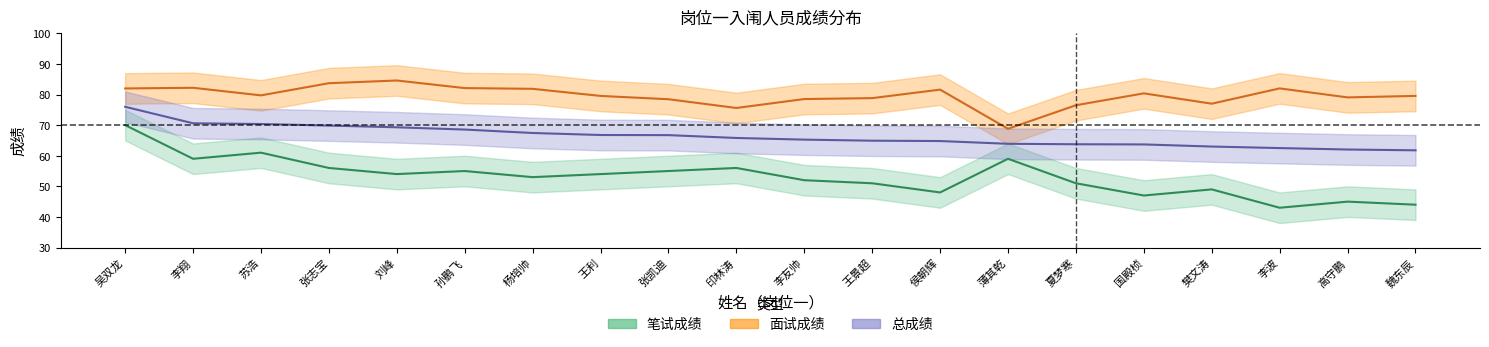

Reading right to left, what are all the values shown in this chart?

笔试成绩: 44.0	45.0	43.0	49.0	47.0	51.0	59.0	48.0	51.0	52.0	56.0	55.0	54.0	53.0	55.0	54.0	56.0	61.0	59.0	70.0
面试成绩: 79.5	79.1	82.0	77.0	80.4	76.5	68.8	81.6	78.8	78.5	75.6	78.5	79.5	81.9	82.1	84.6	83.7	79.7	82.2	82.0
总成绩: 61.8	62.0	62.5	63.0	63.7	63.8	63.9	64.8	64.9	65.3	65.8	66.7	66.8	67.4	68.5	69.3	69.8	70.4	70.6	76.0